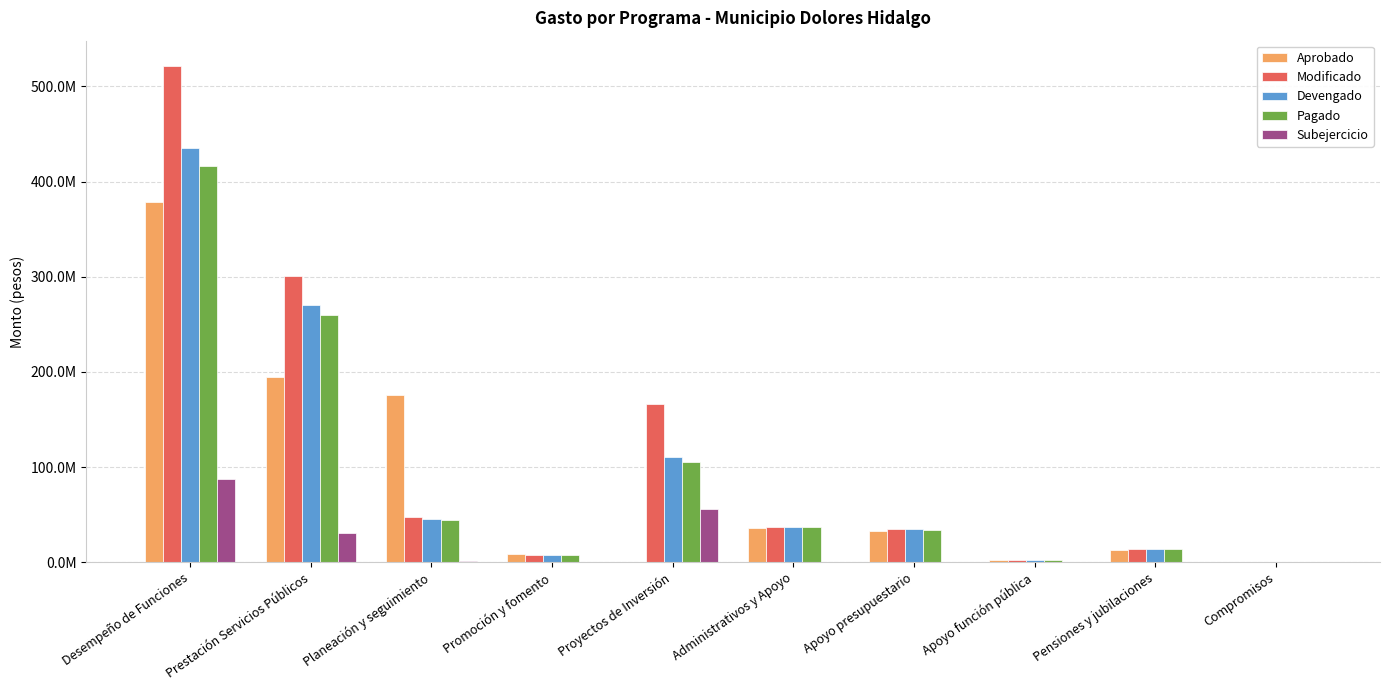

Which series has the widest spread of values?

Modificado